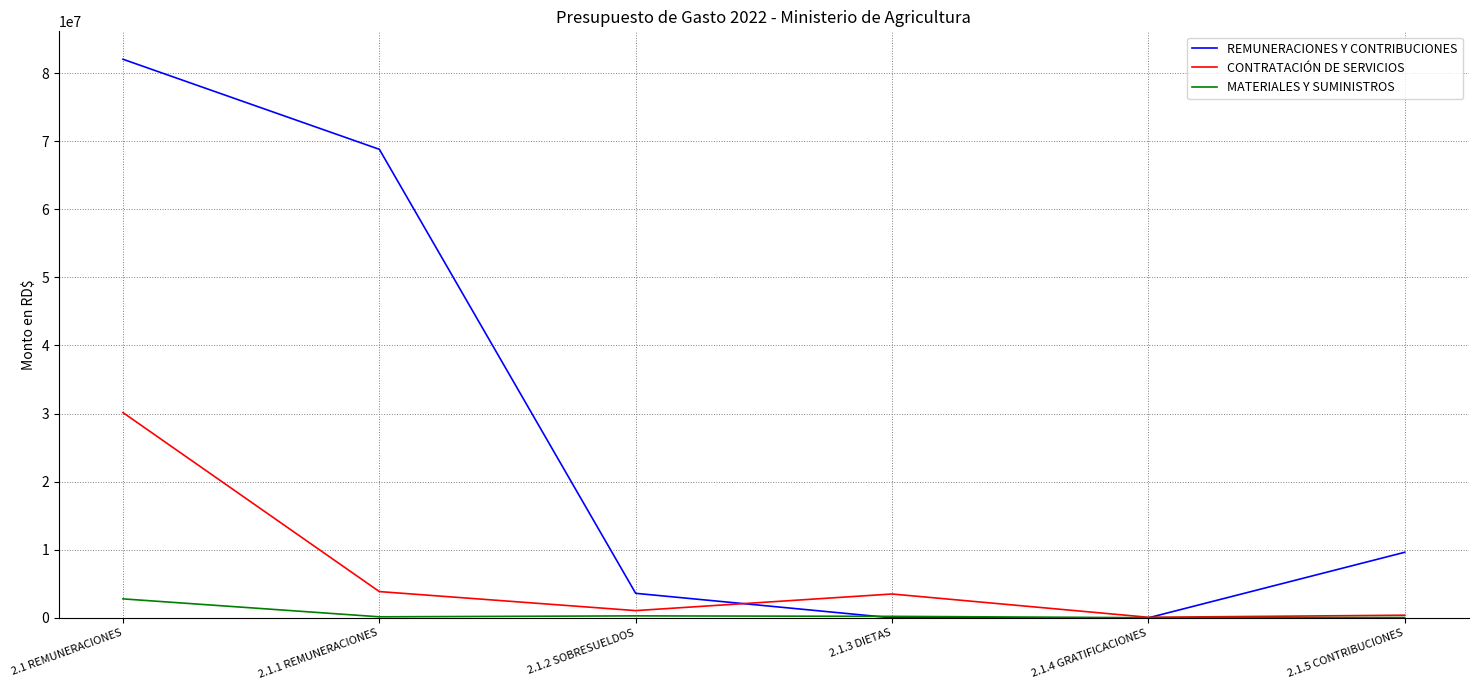

What is the sum of all REMUNERACIONES Y CONTRIBUCIONES values?

164077890